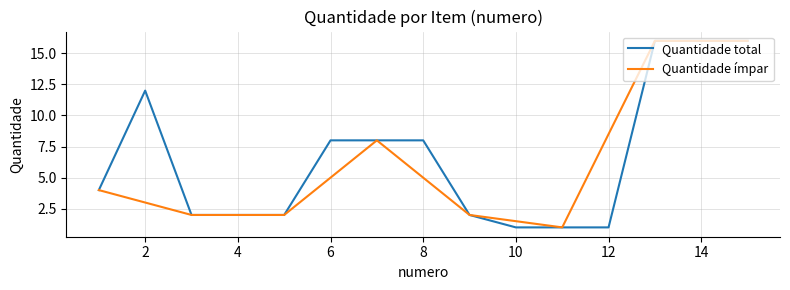

What is the value of the 11th point from the left?

1